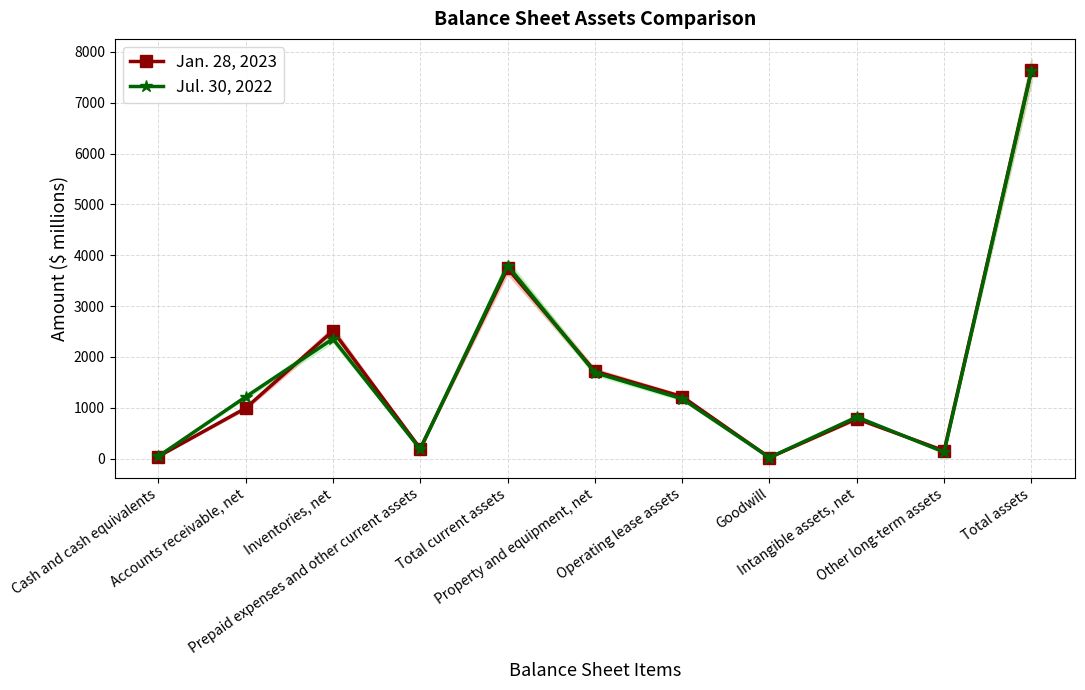

How many data points in Jul. 30, 2022 are above 1176?

5